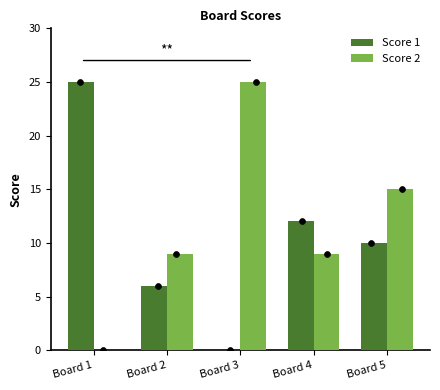

What is the total value across all series at Board 4?

21